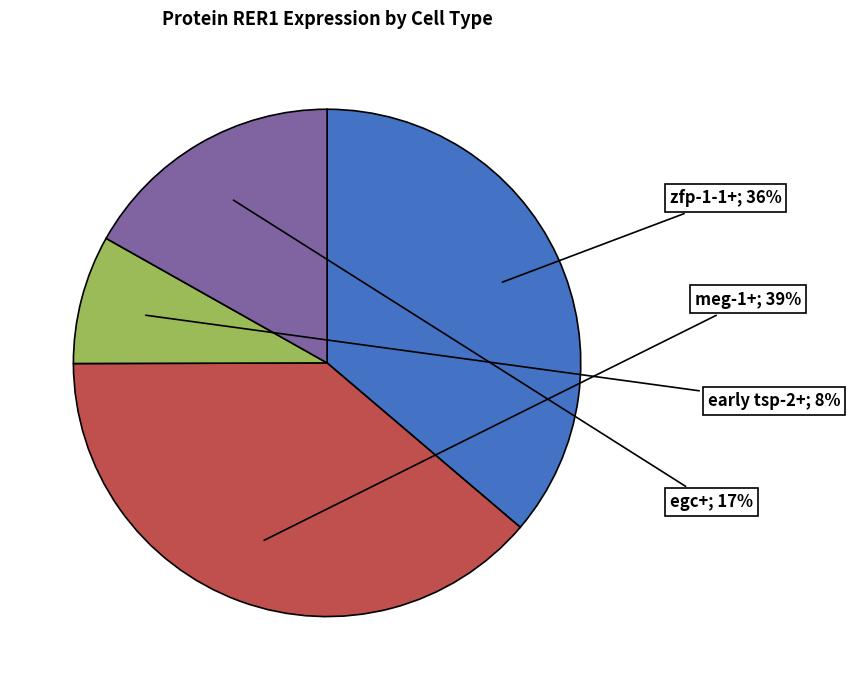

Does any single category account for the majority?

No